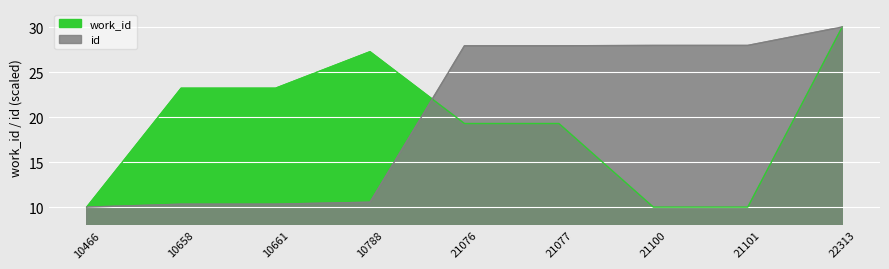

What is the value of the work_id point at the 9th from the left?

30.0